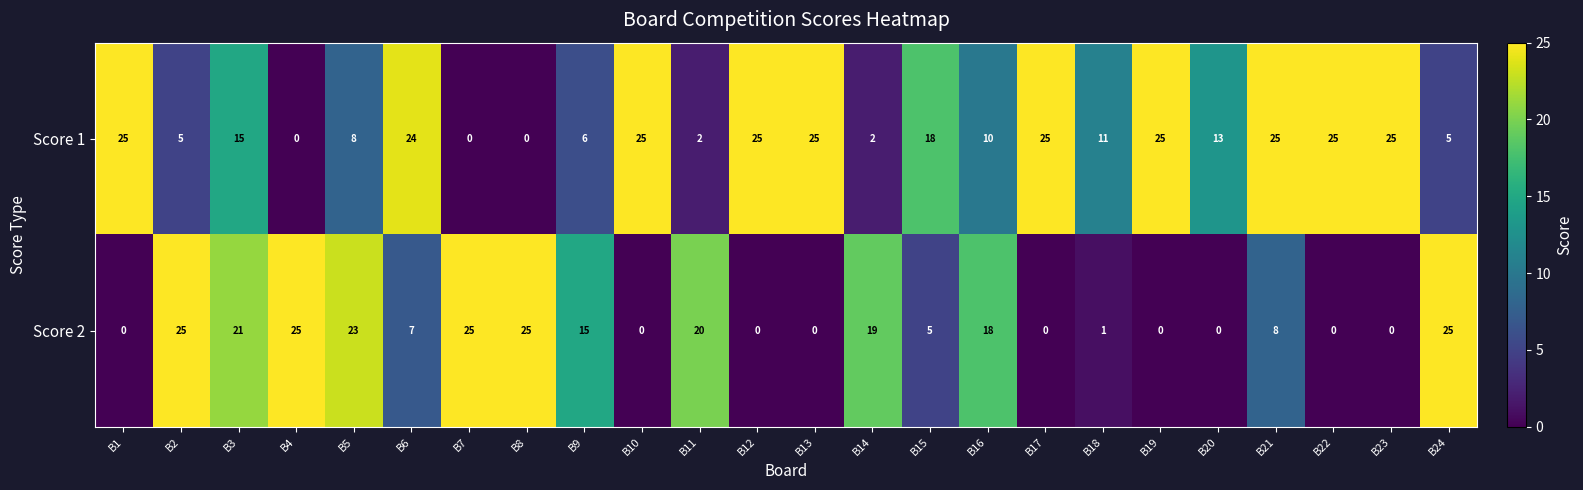

Rank the series by their average value, from highest to lowest.

Score 1, Score 2